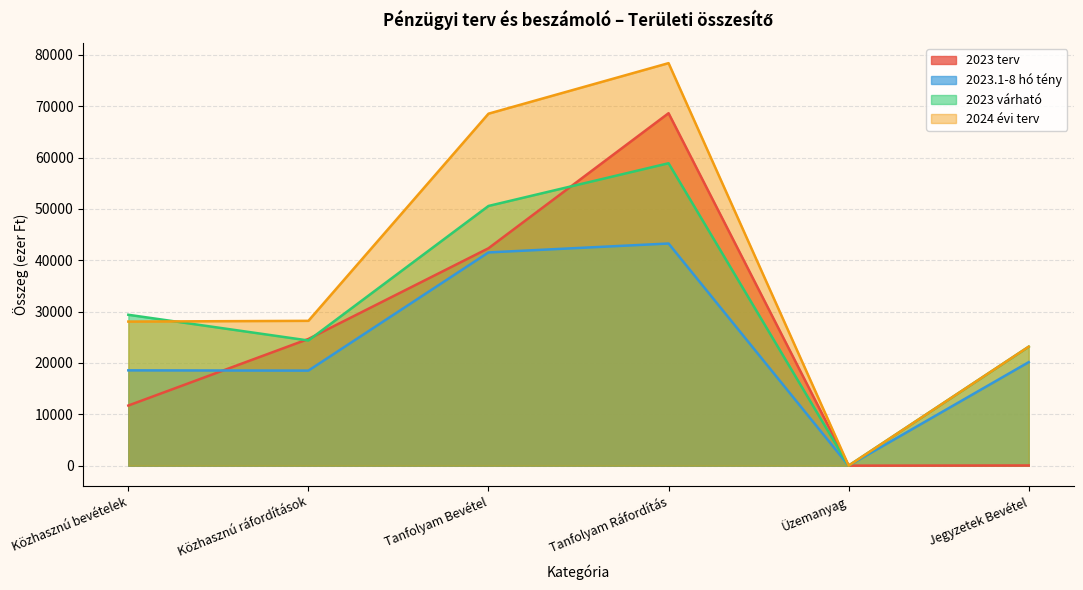

Between Közhasznú ráfordítások and Üzemanyag, which series saw the biggest shift?

2024 évi terv